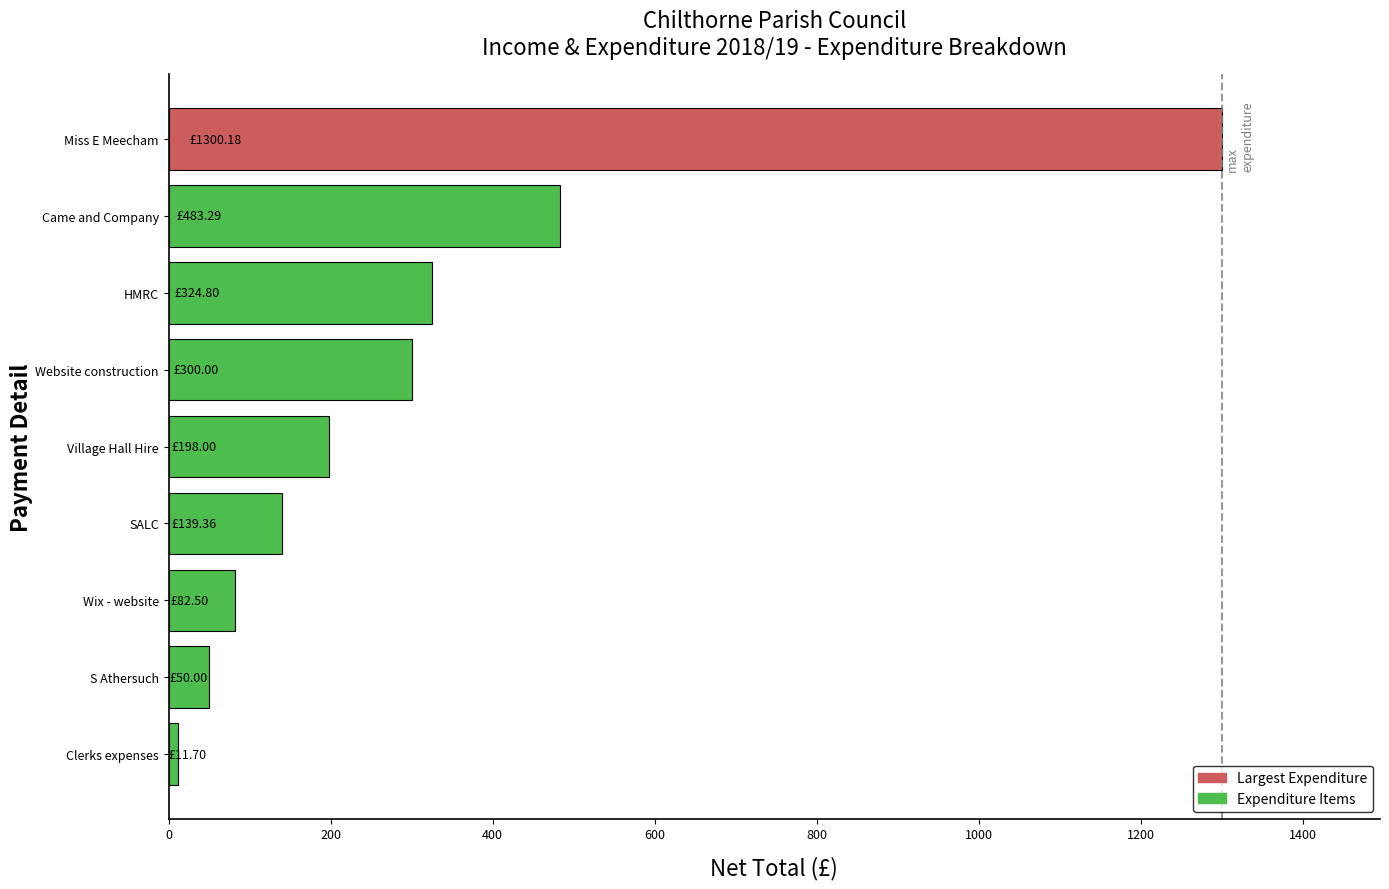

Where is the data nearest to the value 655?

Came and Company